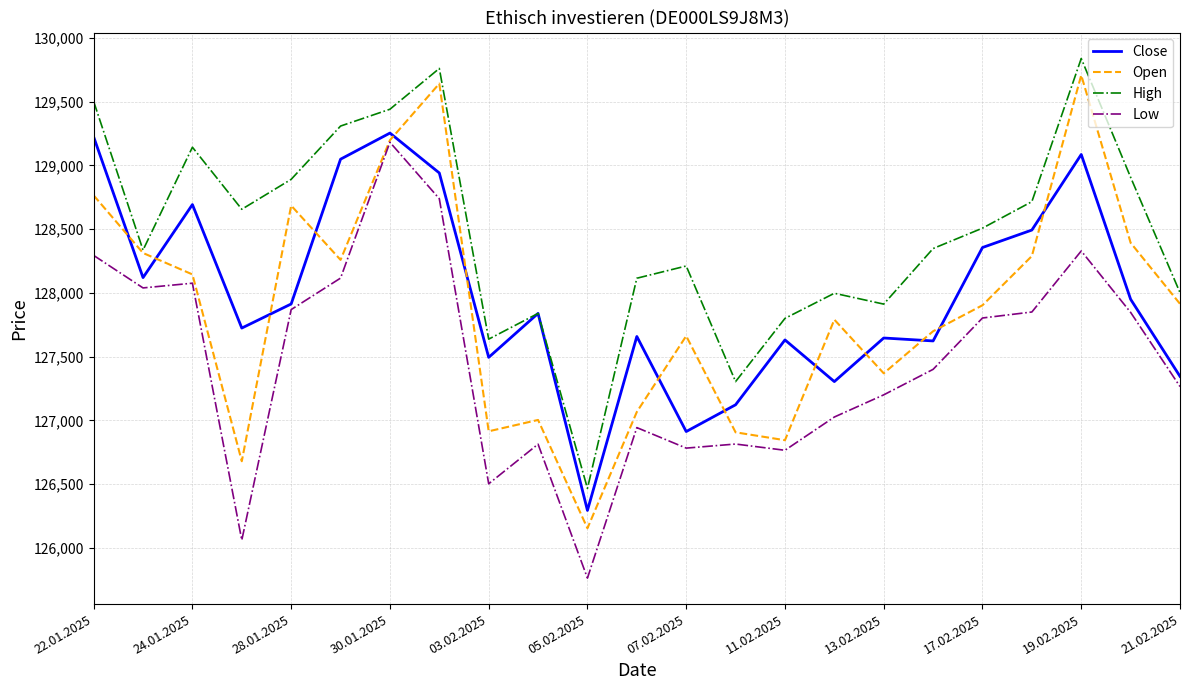

Which series has the widest spread of values?

Open